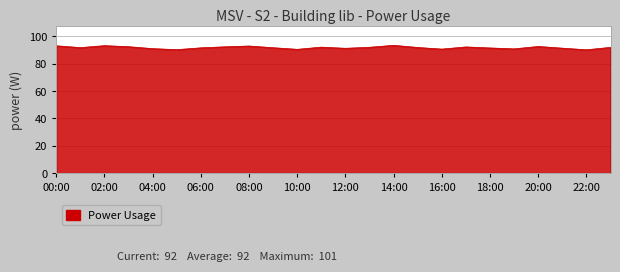

What is the greatest value displayed?

93.5